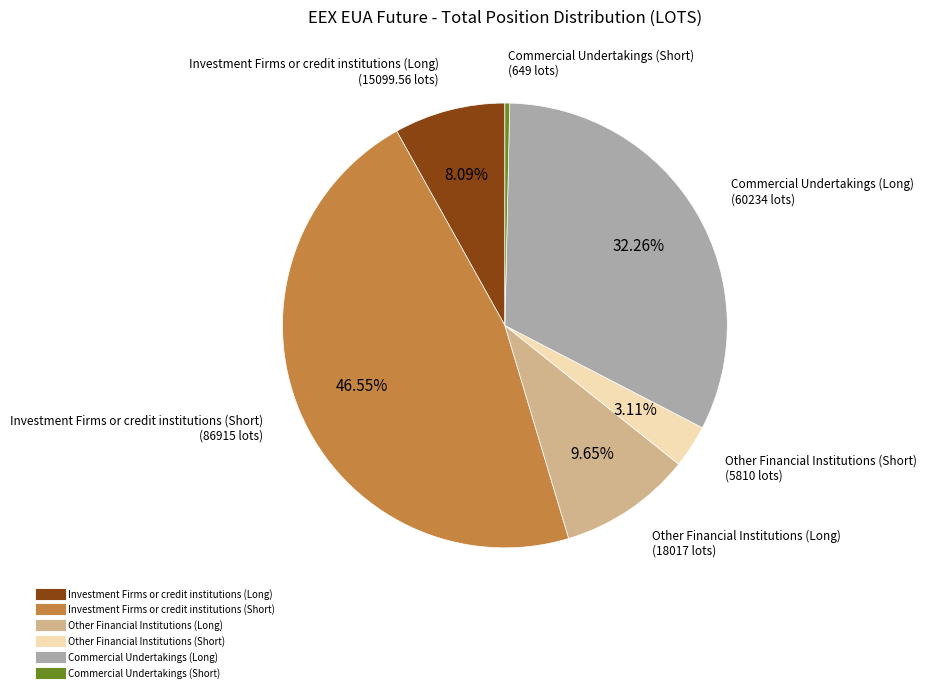

To the nearest percent, what percentage of the pie is Other Financial Institutions (Long)?

10%